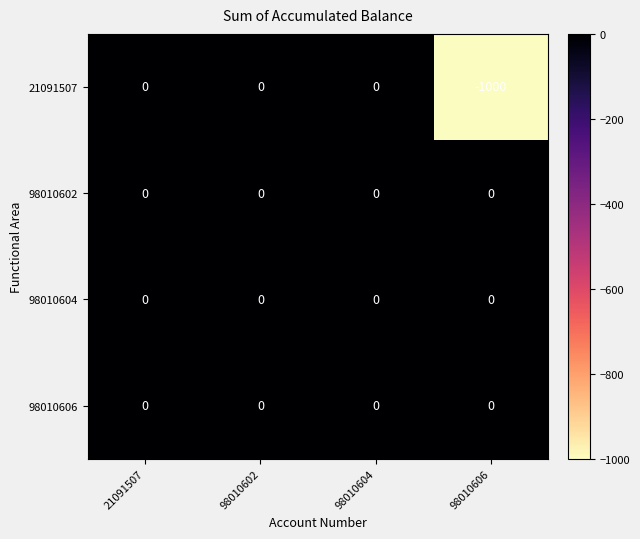

What is the minimum value shown in the chart?

-1000